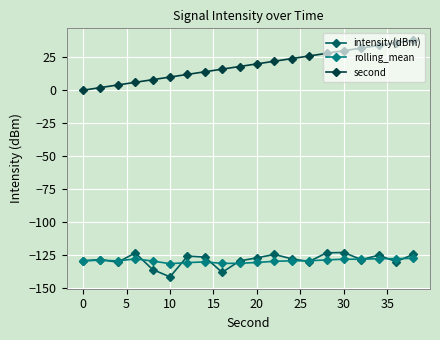

Which series has the largest total across all categories?

second